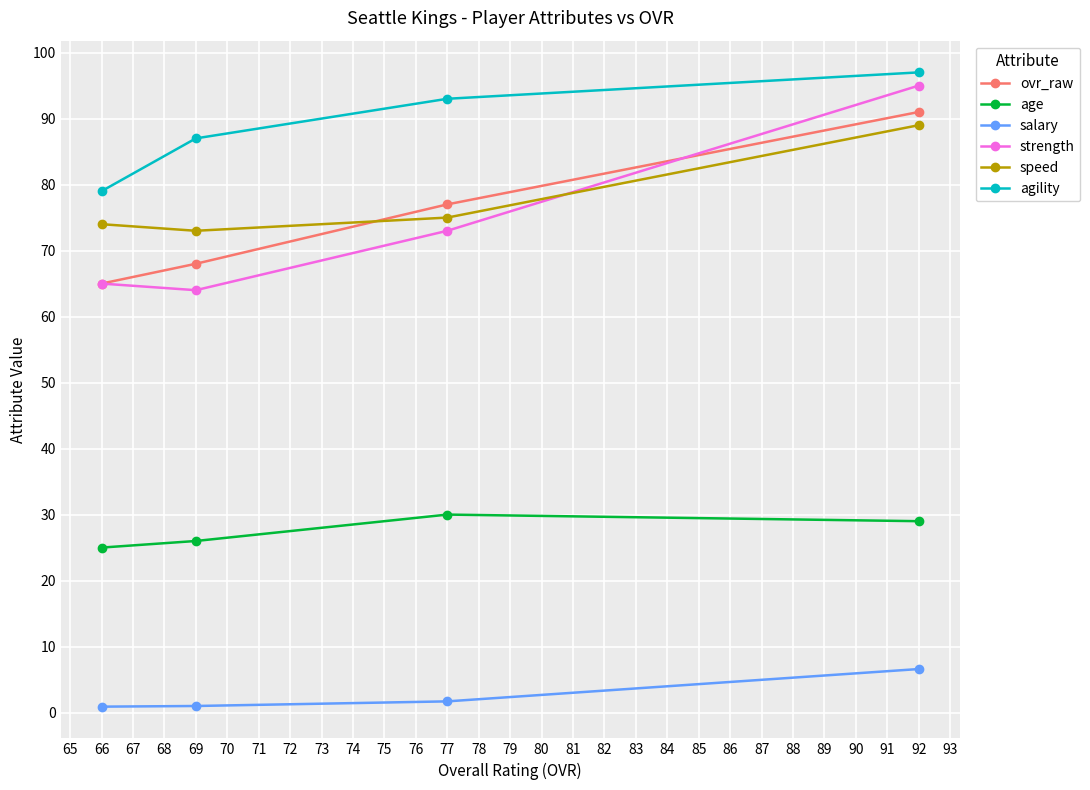

Is it true that speed equals 23.4 at 77?

False